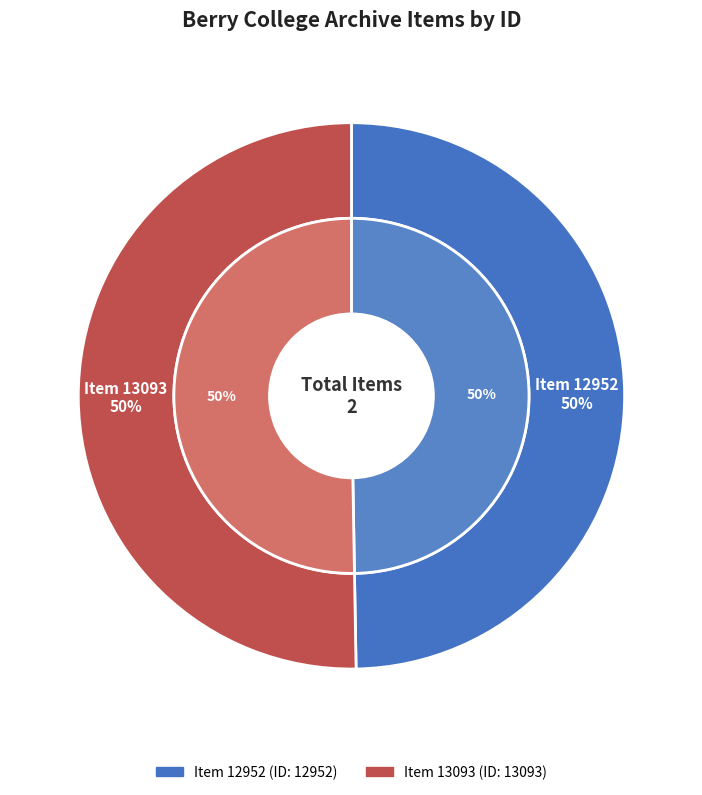

Which category has the biggest portion of the pie?

Item 13093